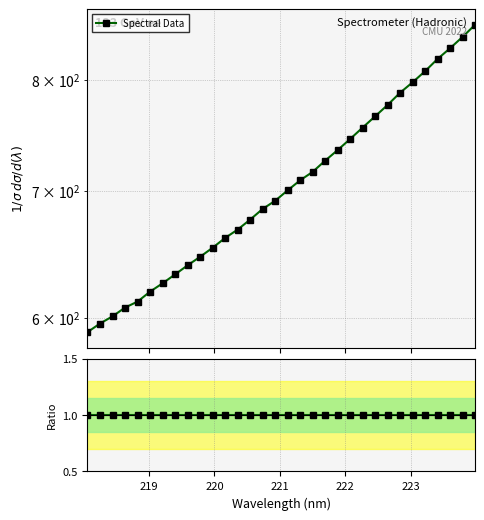

Approximately how many times larger is the value at 219.7801 compared to 218.6332?

1.1